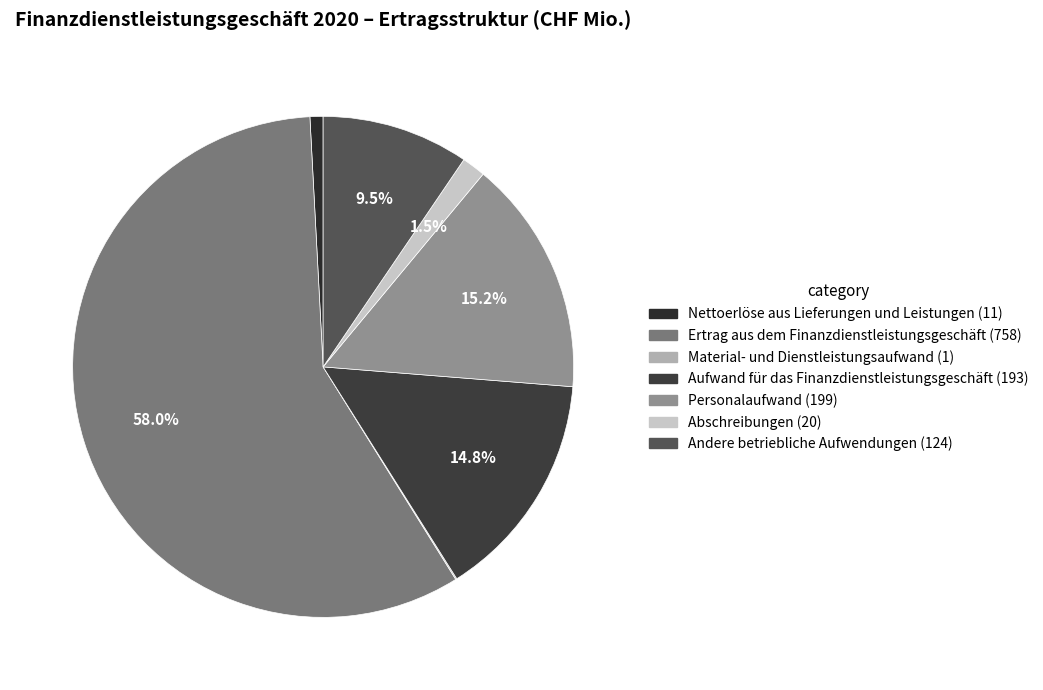

Which category accounts for the majority?

Ertrag aus dem Finanzdienstleistungsgeschäft